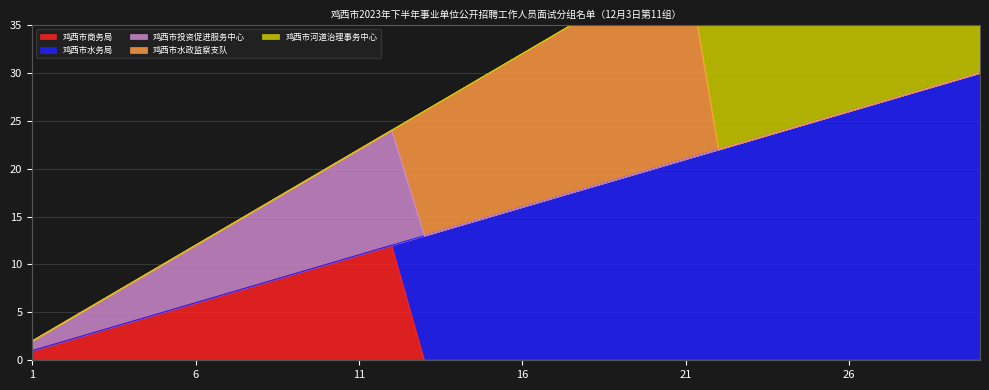

The 鸡西市河道治理事务中心 series shows 17 at 25. True or false?

False